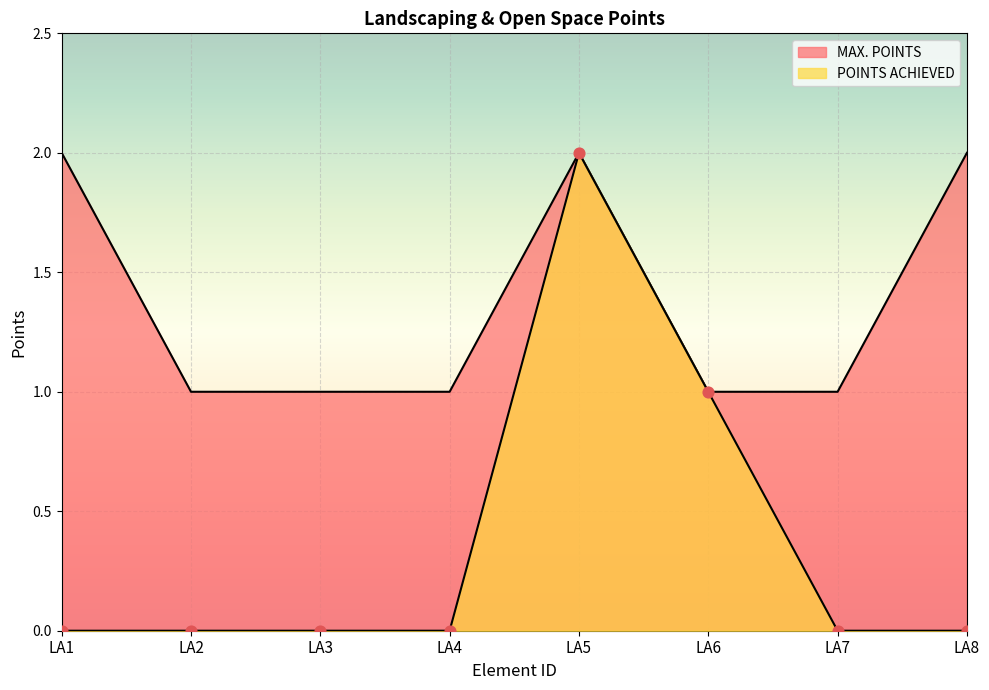

Which series contains the lowest Y value?

POINTS ACHIEVED